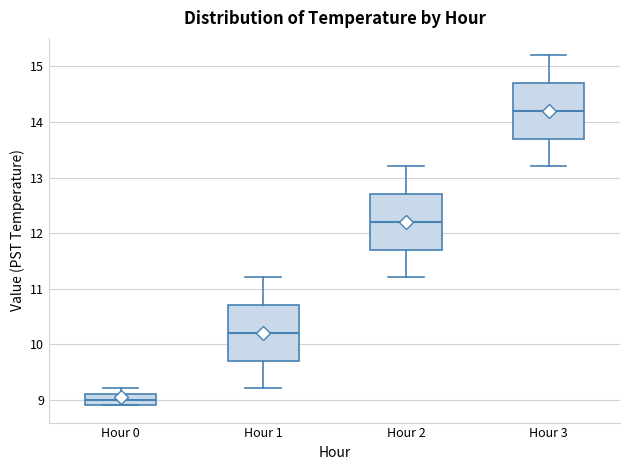

Reading left to right, read every box against the y-axis: the position of its median line, the range the box covers, and the ends of its whiskers. The values are not printed on the chart, so give them approximately, as read against the axis.

Hour 0: median 9.0, box 8.9 to 9.1, whiskers 8.9 to 9.2
Hour 1: median 10.2, box 9.7 to 10.7, whiskers 9.2 to 11.2
Hour 2: median 12.2, box 11.7 to 12.7, whiskers 11.2 to 13.2
Hour 3: median 14.2, box 13.7 to 14.7, whiskers 13.2 to 15.2